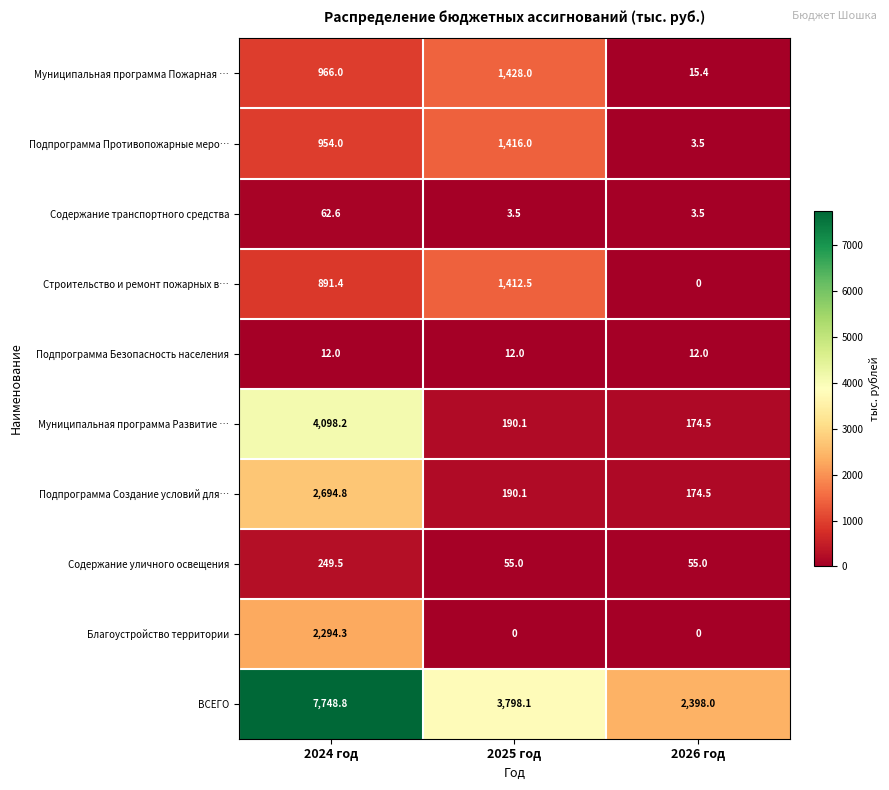

What is the difference between the maximum and second lowest values in the Строительство и ремонт пожарных в… series?

521.1